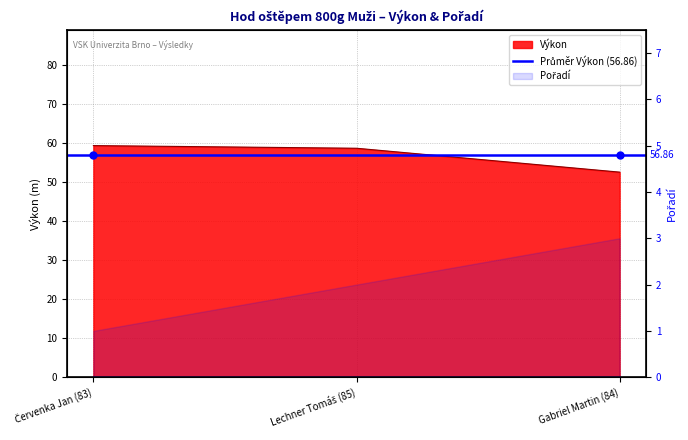

The chart shows a value of 84.3 at Lechner Tomáš (85). True or false?

False